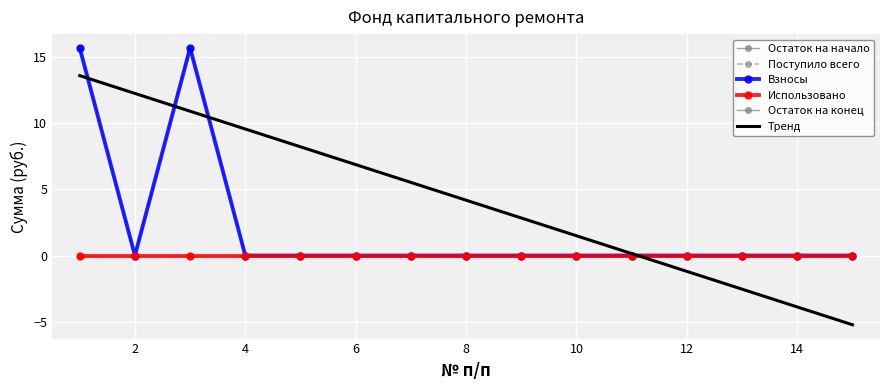

How many positive values does the Взносы series have?

2